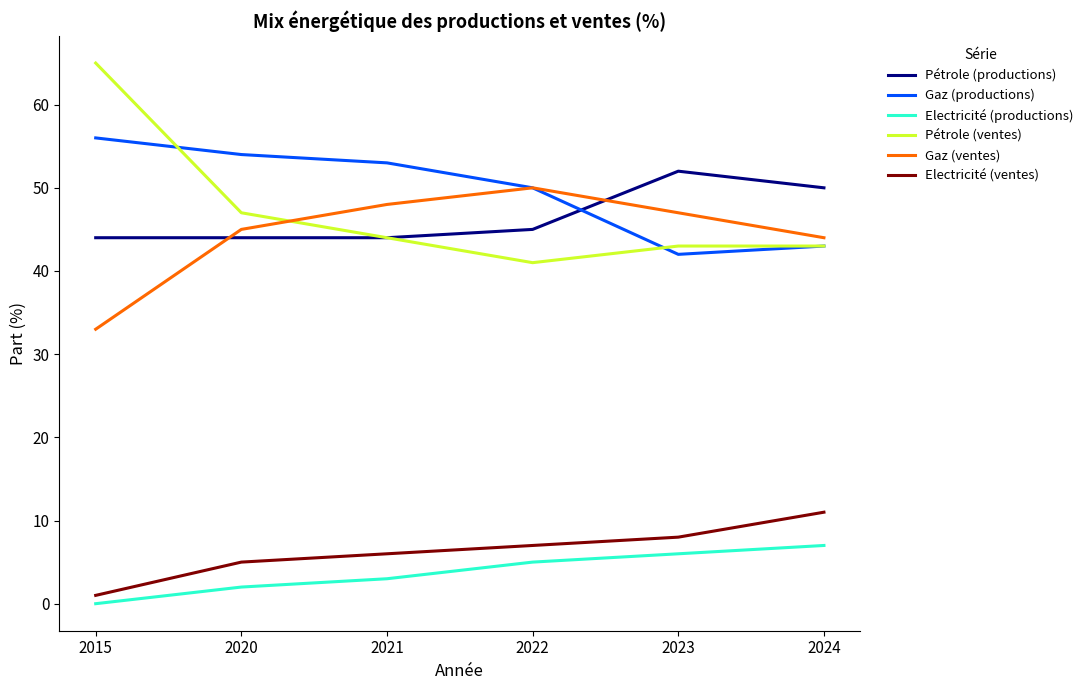

Does the chart display data point markers on the line(s)?

No